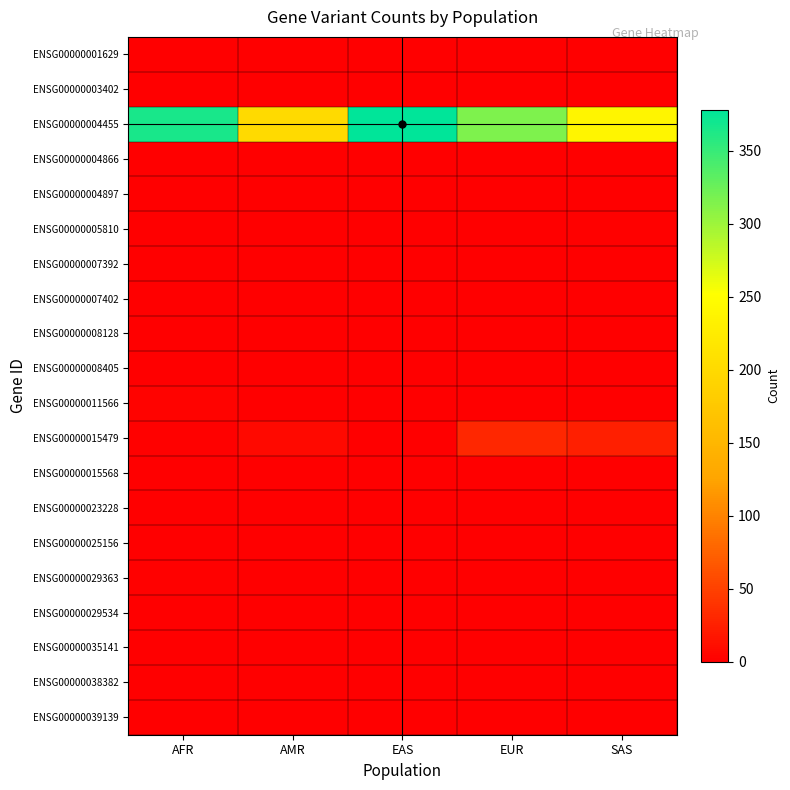

Reading right to left, extract all data points from this chart.

ENSG00000001629: SAS=0	EUR=0	EAS=0	AMR=0	AFR=1
ENSG00000003402: SAS=1	EUR=0	EAS=0	AMR=0	AFR=0
ENSG00000004455: SAS=239	EUR=315	EAS=378	AMR=200	AFR=366
ENSG00000004866: SAS=0	EUR=0	EAS=0	AMR=1	AFR=0
ENSG00000004897: SAS=0	EUR=0	EAS=0	AMR=0	AFR=1
ENSG00000005810: SAS=2	EUR=1	EAS=0	AMR=0	AFR=0
ENSG00000007392: SAS=1	EUR=0	EAS=0	AMR=0	AFR=0
ENSG00000007402: SAS=0	EUR=0	EAS=0	AMR=0	AFR=1
ENSG00000008128: SAS=0	EUR=0	EAS=1	AMR=0	AFR=0
ENSG00000008405: SAS=0	EUR=0	EAS=0	AMR=0	AFR=1
ENSG00000011566: SAS=0	EUR=0	EAS=0	AMR=0	AFR=3
ENSG00000015479: SAS=24	EUR=30	EAS=0	AMR=8	AFR=2
ENSG00000015568: SAS=0	EUR=0	EAS=1	AMR=1	AFR=0
ENSG00000023228: SAS=0	EUR=0	EAS=1	AMR=0	AFR=0
ENSG00000025156: SAS=0	EUR=0	EAS=0	AMR=1	AFR=0
ENSG00000029363: SAS=0	EUR=0	EAS=0	AMR=0	AFR=2
ENSG00000029534: SAS=0	EUR=0	EAS=0	AMR=0	AFR=1
ENSG00000035141: SAS=0	EUR=0	EAS=1	AMR=0	AFR=0
ENSG00000038382: SAS=1	EUR=0	EAS=0	AMR=0	AFR=1
ENSG00000039139: SAS=0	EUR=0	EAS=0	AMR=0	AFR=1